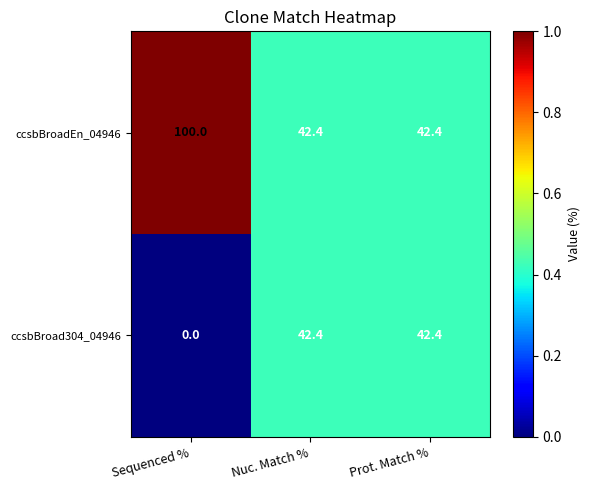

Reading left to right, list all the values displayed in this chart.

ccsbBroadEn_04946: 100.0	42.4	42.4
ccsbBroad304_04946: 0.0	42.4	42.4